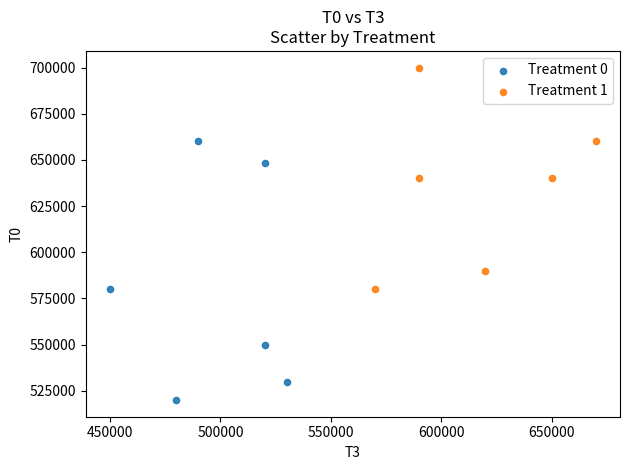

Which series has the widest spread of Y values?

Treatment 0